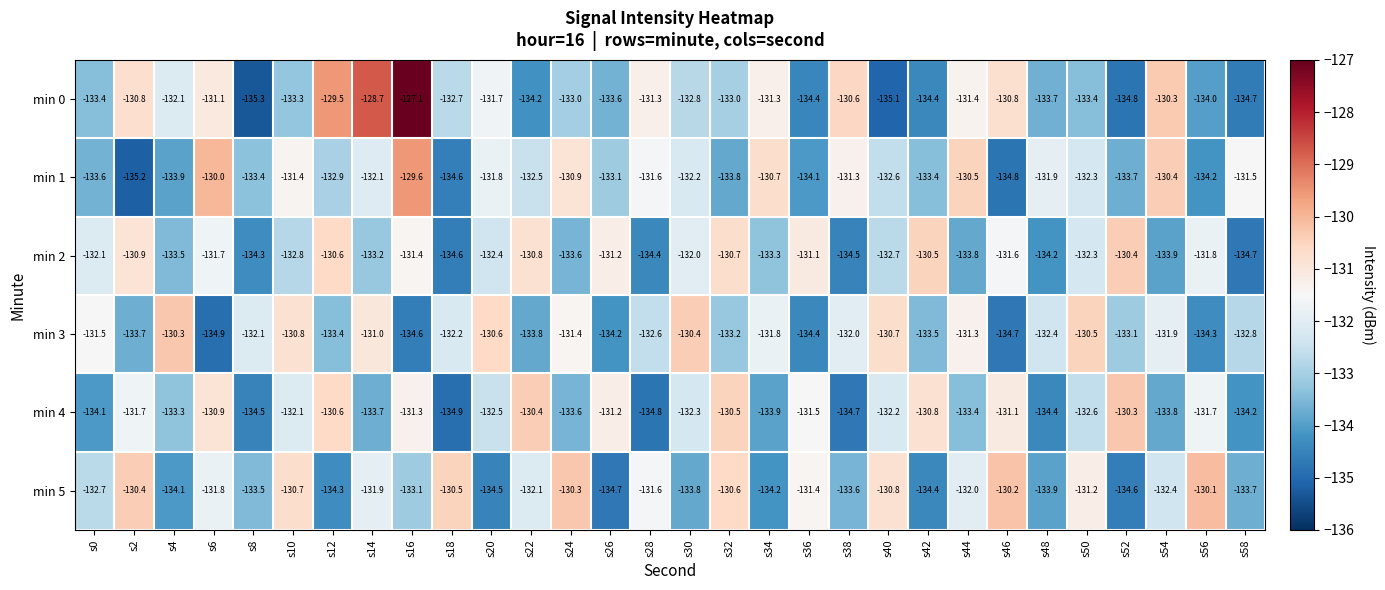

What is the difference between the min 2 values at s44 and s26?

2.6